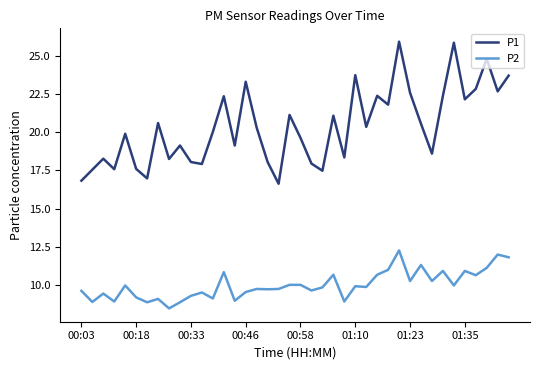

What is the minimum value for P2?

8.5